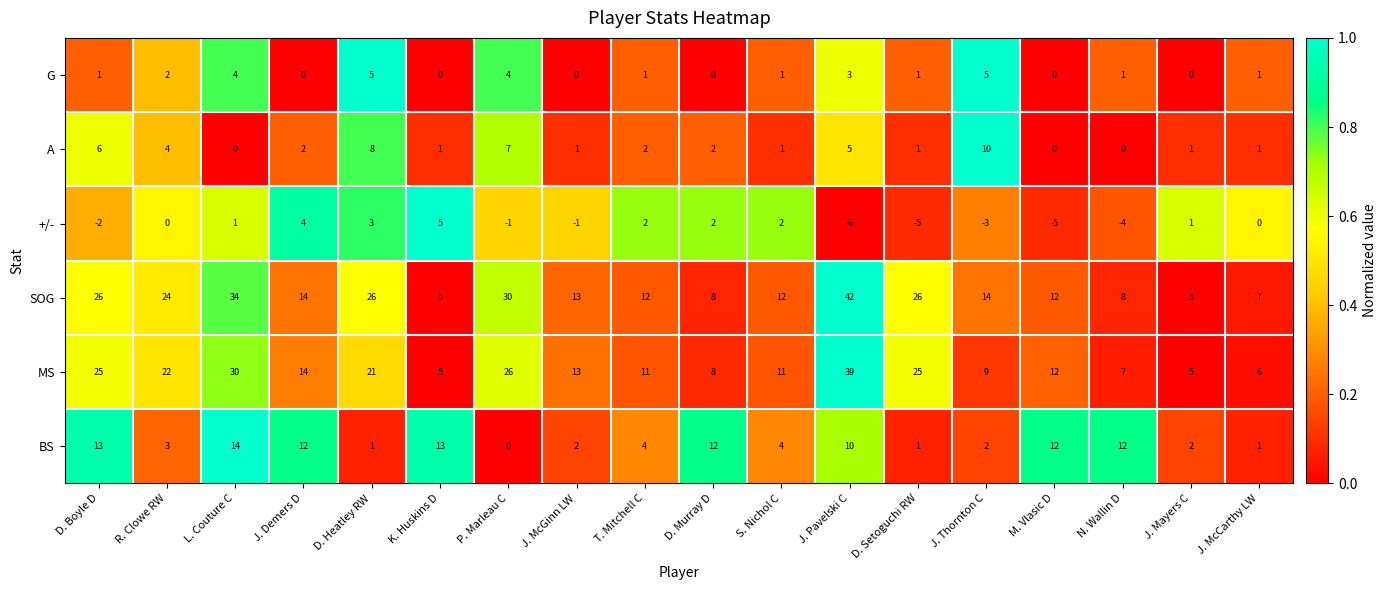

Which category has the highest value in the +/- series?

K. Huskins D